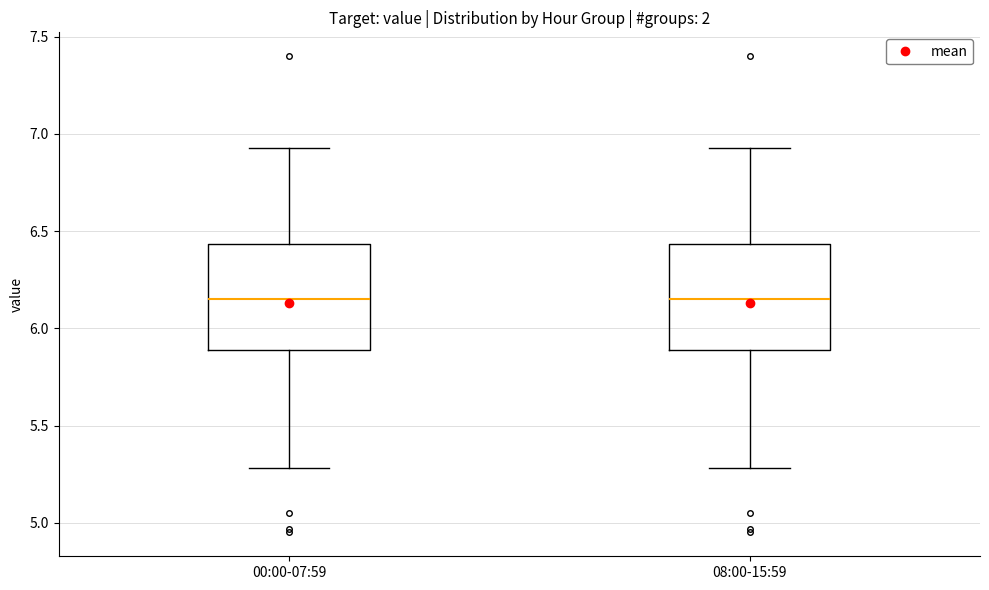

Reading left to right, read every box against the y-axis: the position of its median line, the range the box covers, and the ends of its whiskers. The values are not printed on the chart, so give them approximately, as read against the axis.

00:00-07:59: median 6.15, box 5.90 to 6.45, whiskers 5.30 to 6.95
08:00-15:59: median 6.15, box 5.90 to 6.45, whiskers 5.30 to 6.95